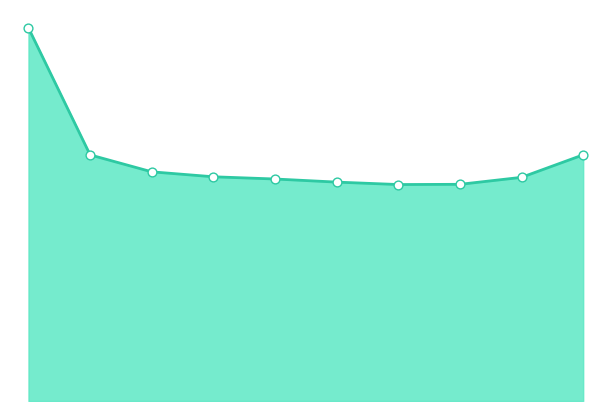

How many lines are shown in the chart?

1